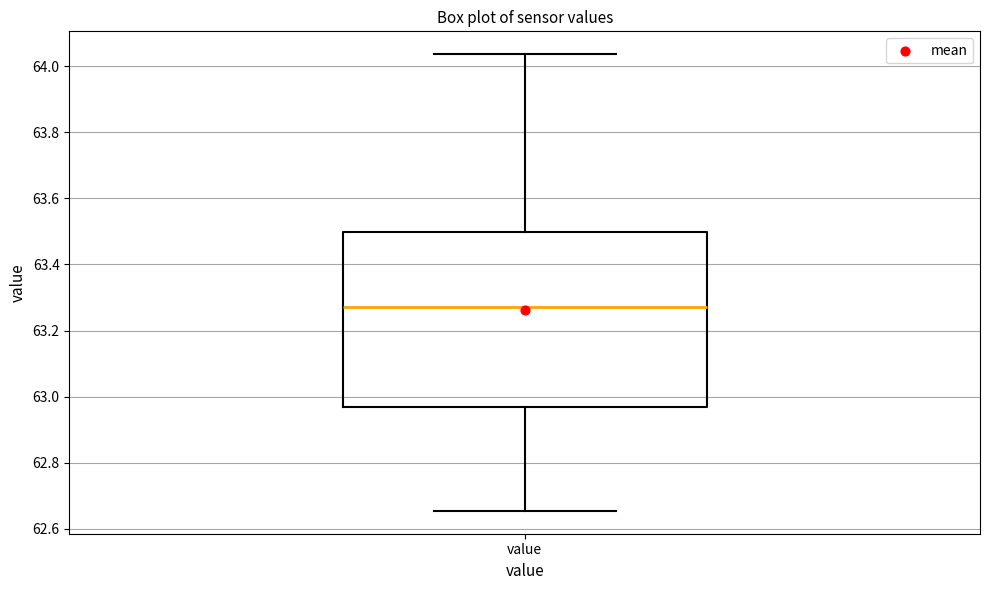

Read this box plot against the y-axis: the position of the median line, the range covered by the box, and the ends of both whiskers. The values are not printed on the chart, so give them approximately, as read against the axis.

median 63.28, box 62.98 to 63.50, whiskers 62.66 to 64.04